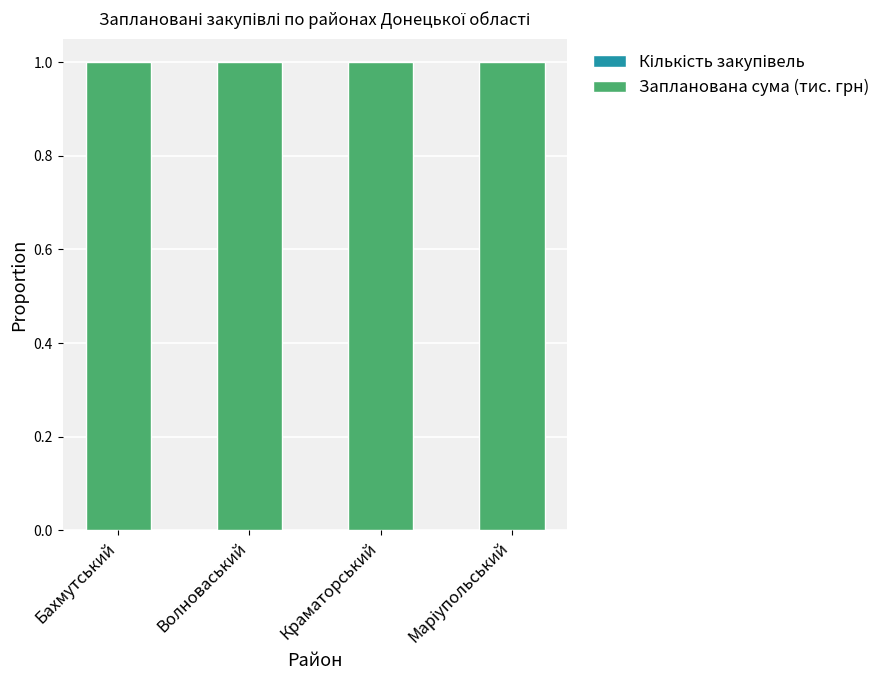

How many data points does each series have?

4